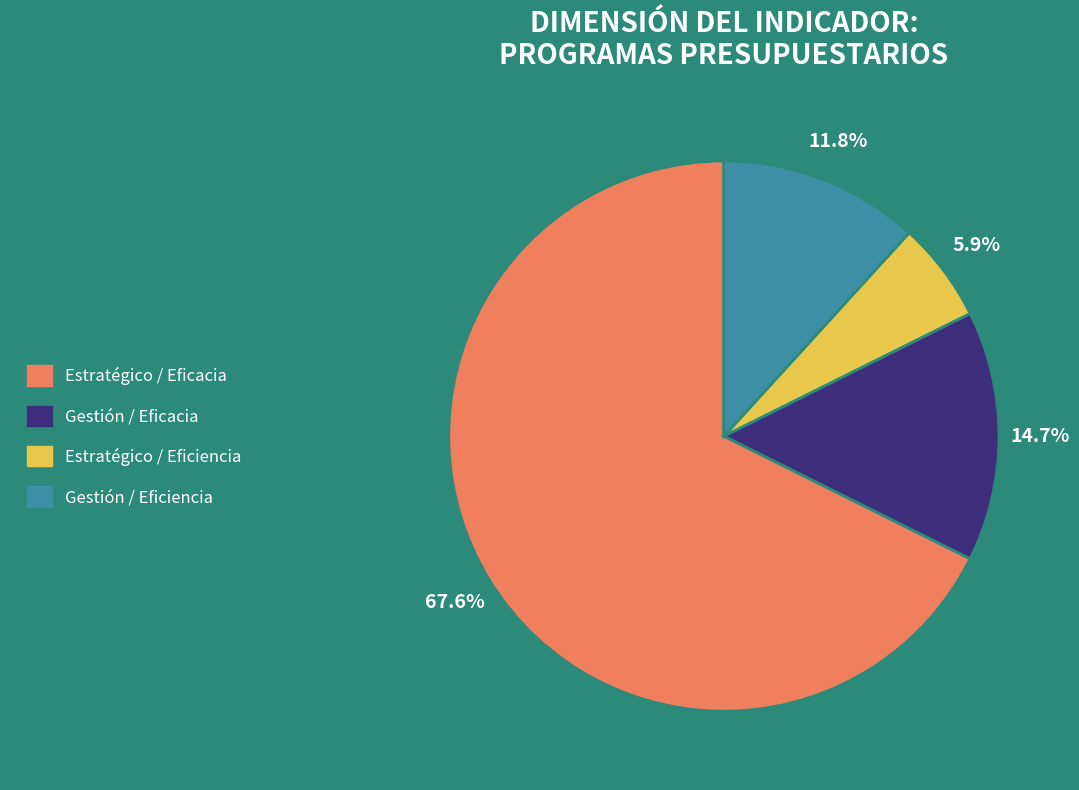

How much of the chart is everything except Estratégico / Eficiencia?

94.1%